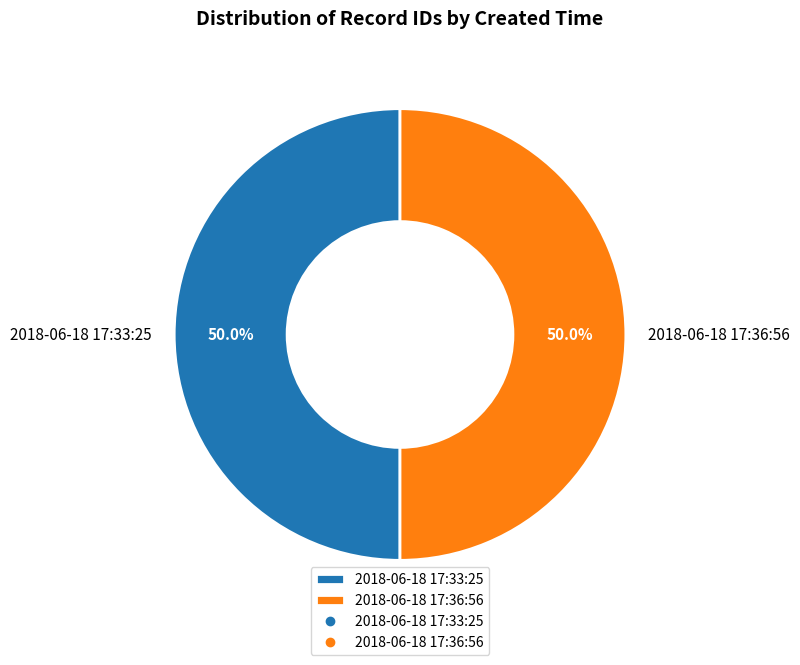

How much of the chart is everything except 2018-06-18 17:33:25?

50.0%